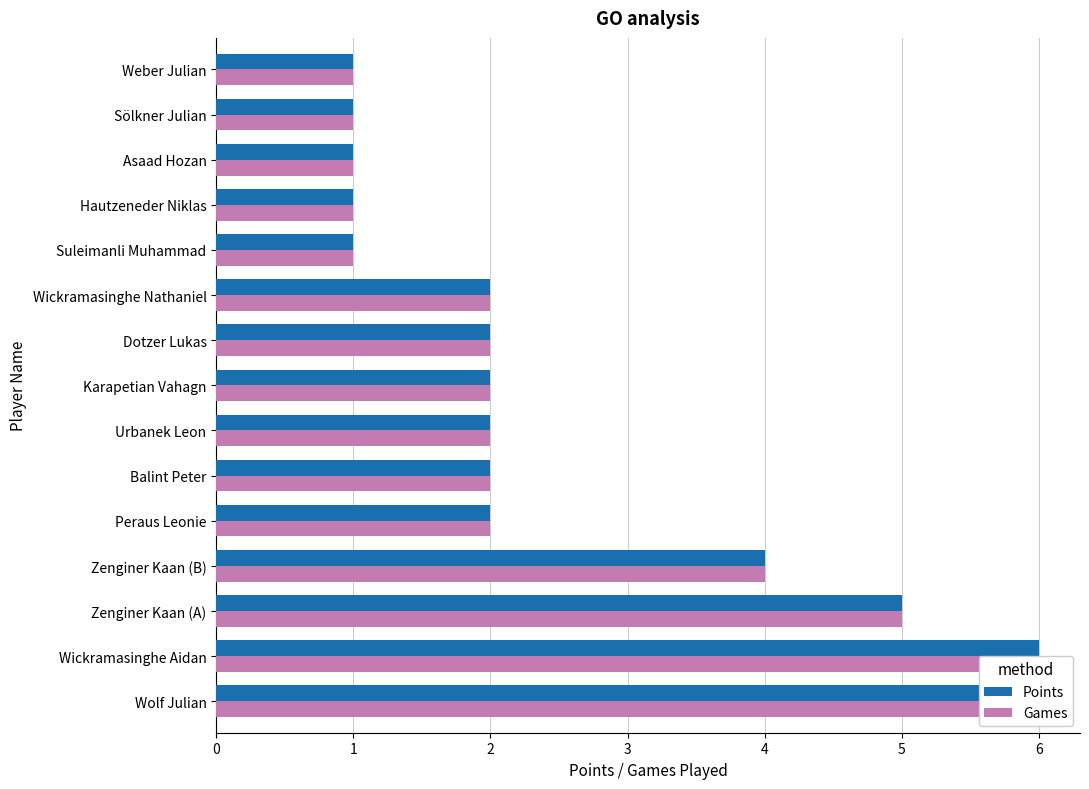

Which series has the widest spread of values?

Points